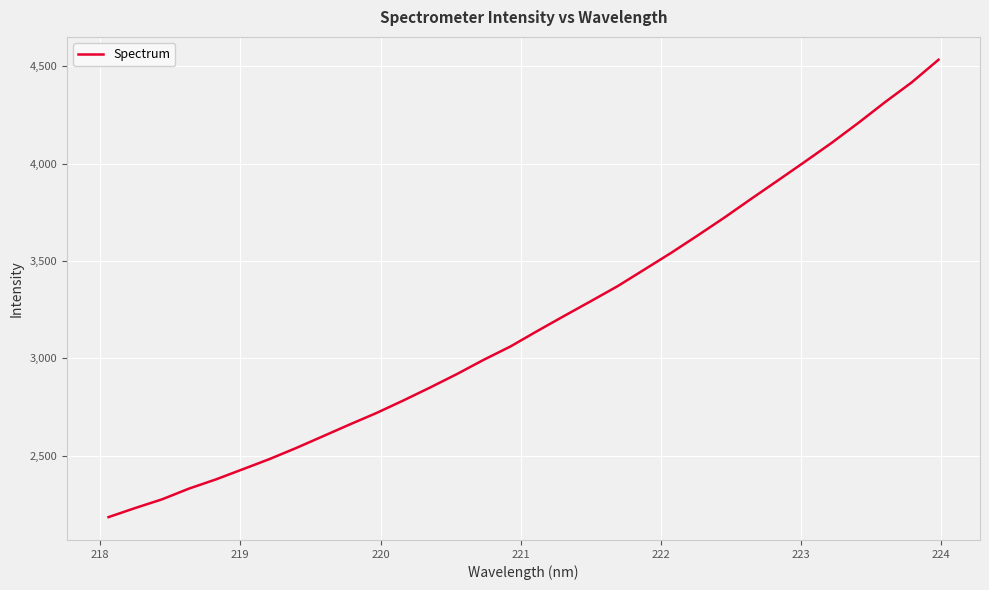

What is the minimum value shown in the chart?

2184.6